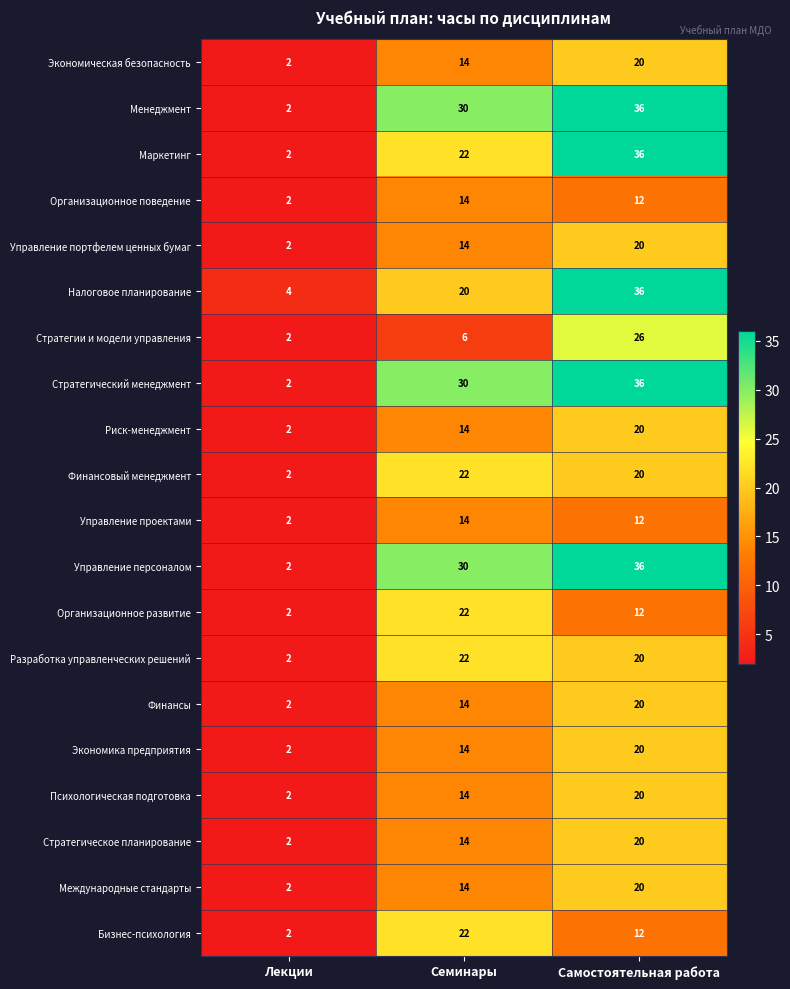

Rank the categories by Стратегическое планирование value from highest to lowest.

Самостоятельная работа, Семинары, Лекции